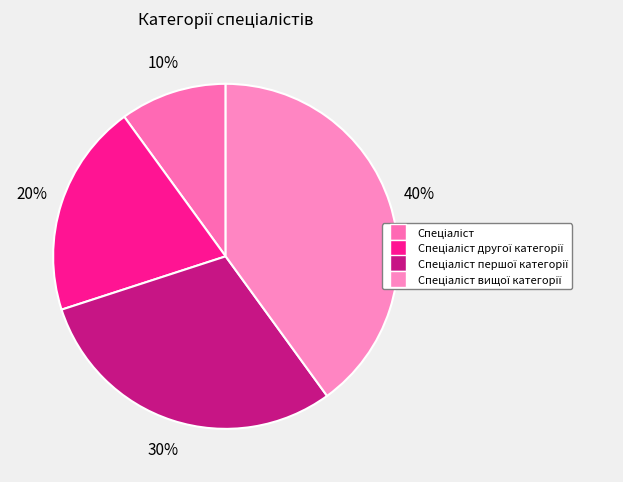

What is the smallest slice in the pie chart?

Спеціаліст